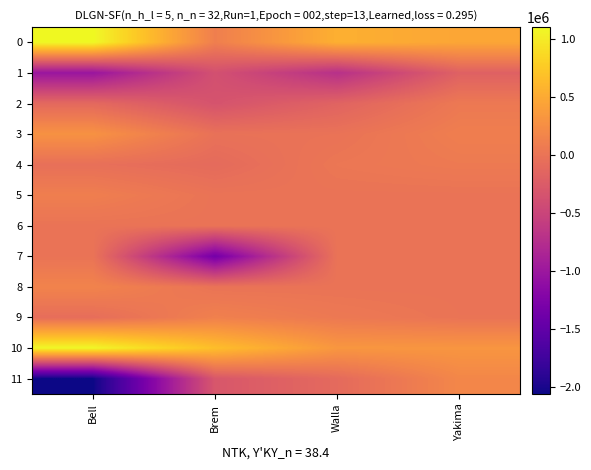

What is the minimum value shown in the chart?

-2055977.4